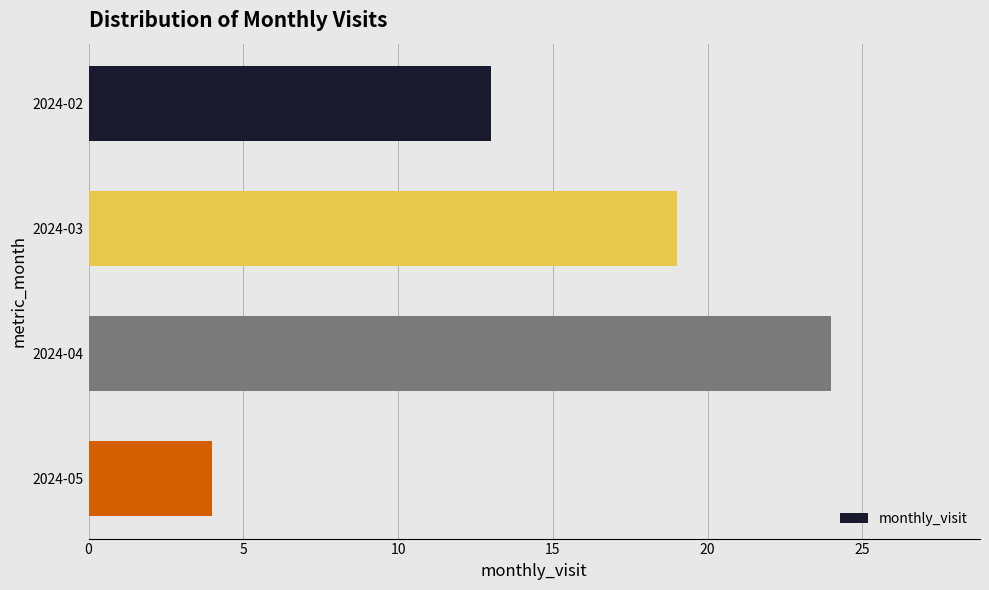

What is the change in value from 2024-02 to 2024-05?

-9